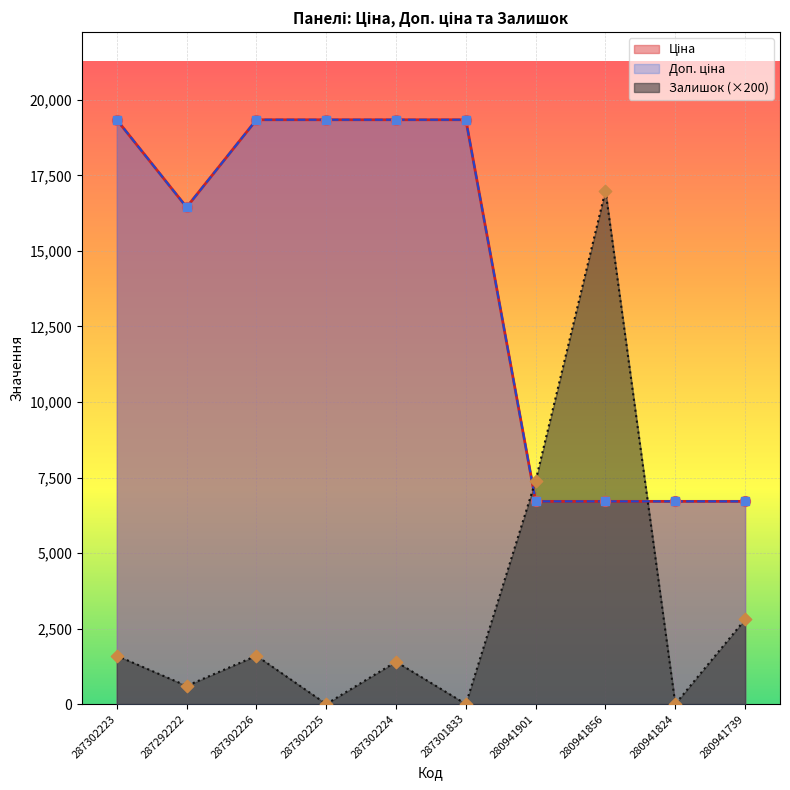

Which series has the widest spread of Y values?

Залишок